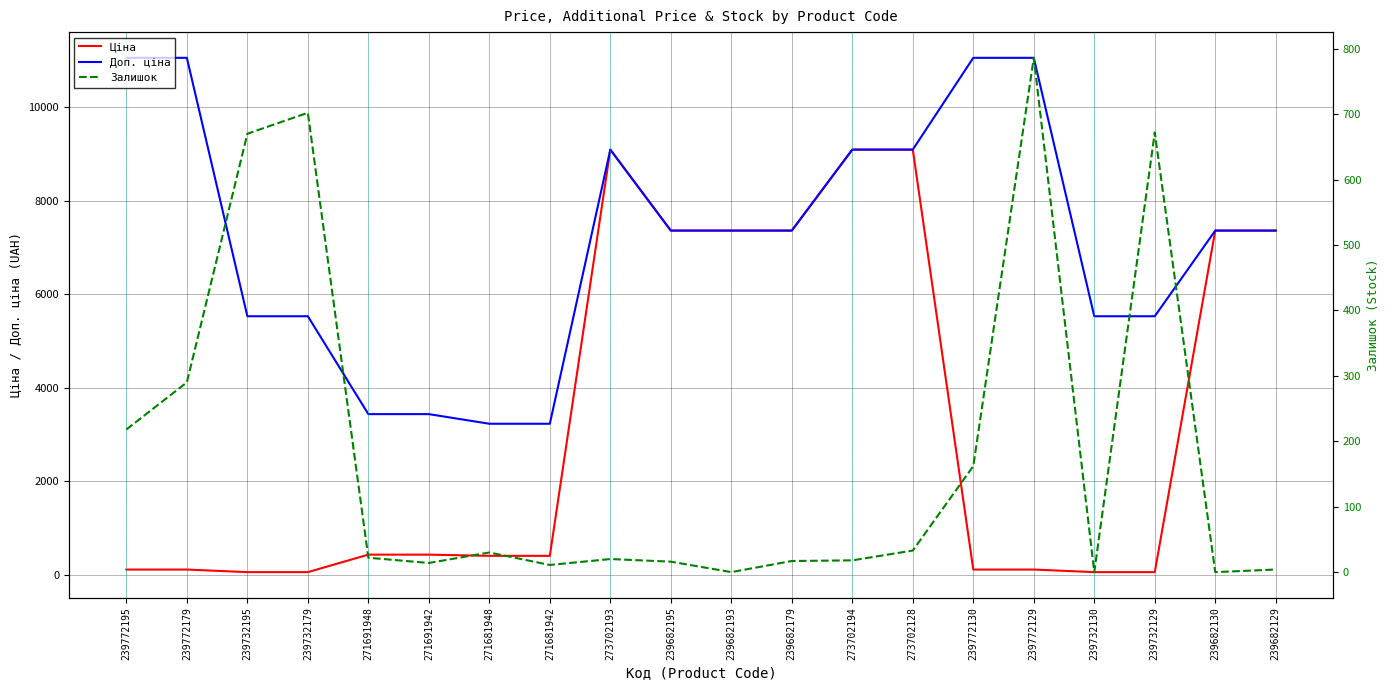

What are all the series names shown in the legend?

Ціна, Доп. ціна, Залишок